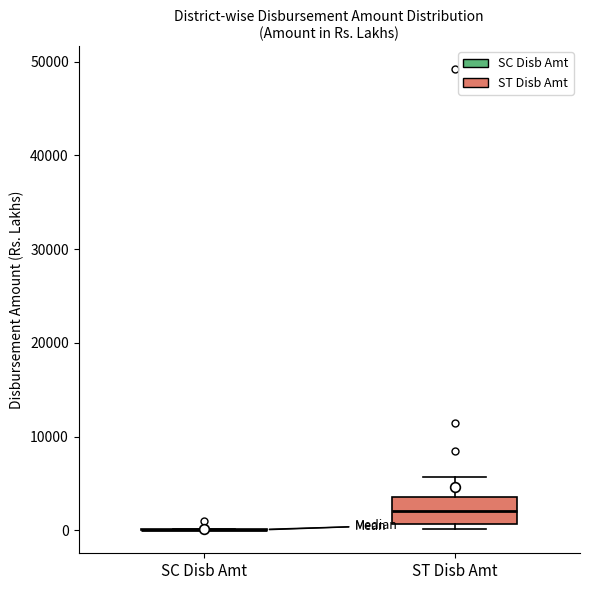

Reading left to right, read every box against the y-axis: the position of its median line, the range the box covers, and the ends of its whiskers. The values are not printed on the chart, so give them approximately, as read against the axis.

SC Disb Amt: box collapsed to a line at 0, whiskers 0 to 0
ST Disb Amt: median 2000, box 1000 to 4000, whiskers 0 to 6000